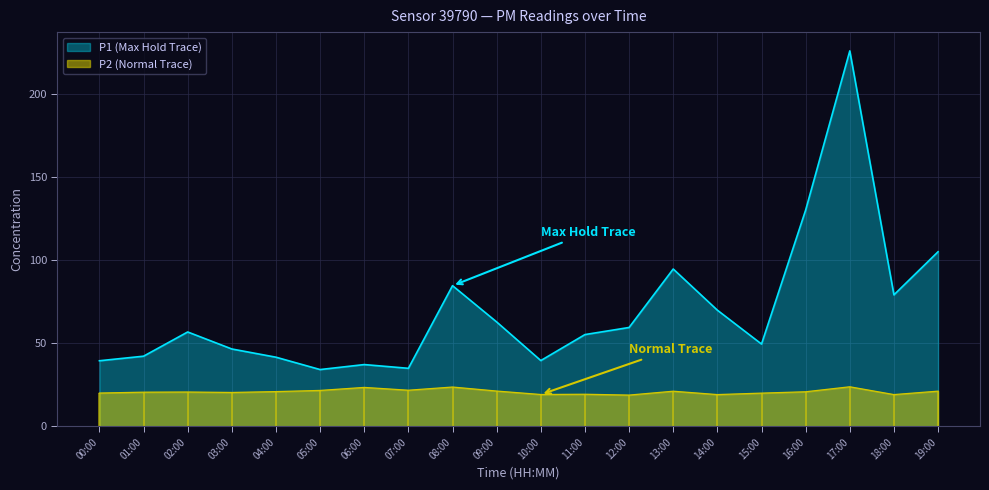

True or false: P2 and P1 cross at least once.

False